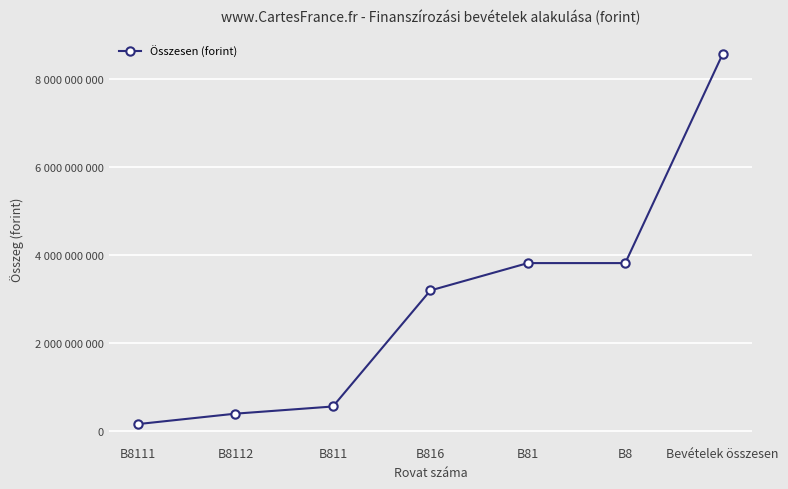

What is the difference between the maximum and minimum values?

8418088130